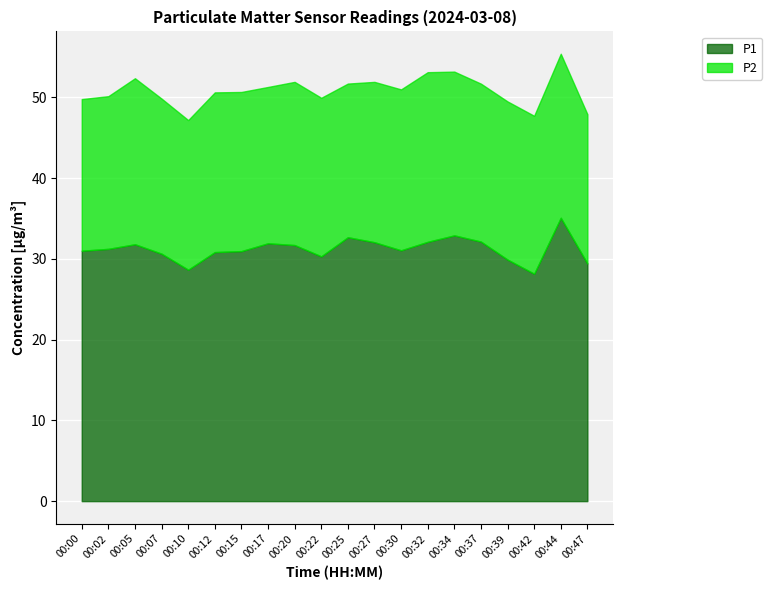

At which category does P1 reach its first local peak?

00:05